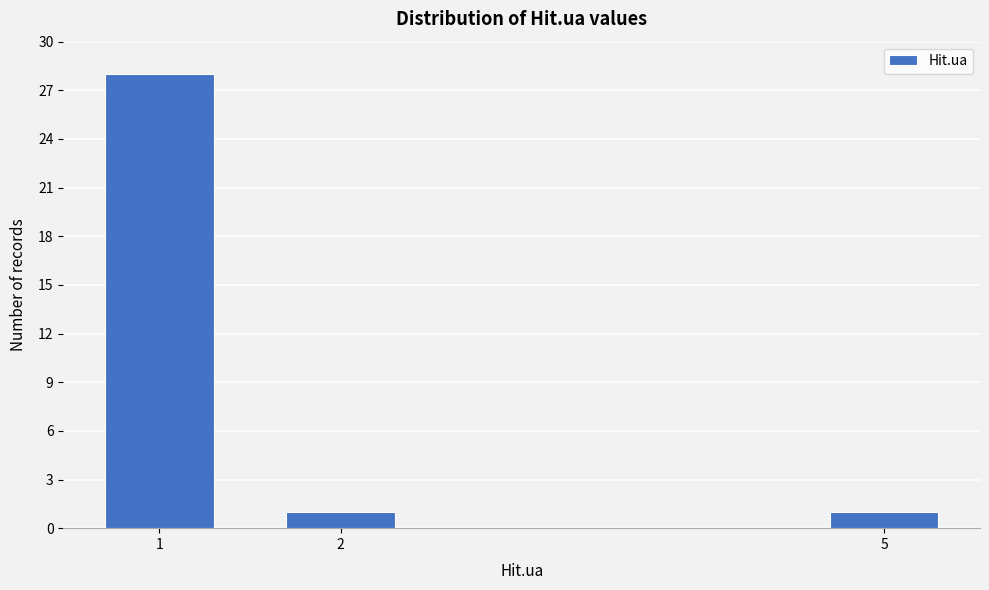

Reading right to left, extract all data points from this chart.

5=1	2=1	1=28